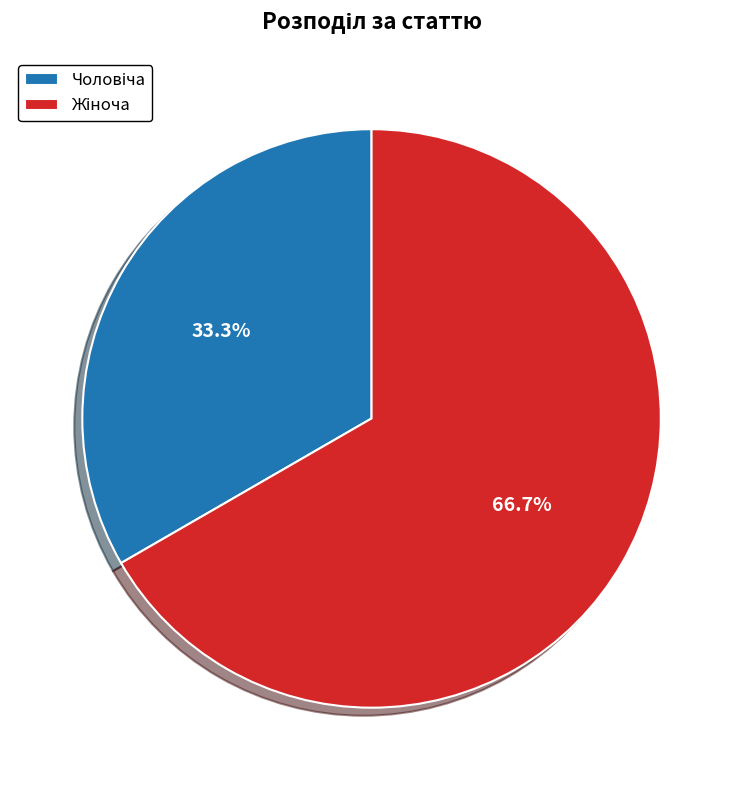

Is there a majority slice in this chart?

Yes